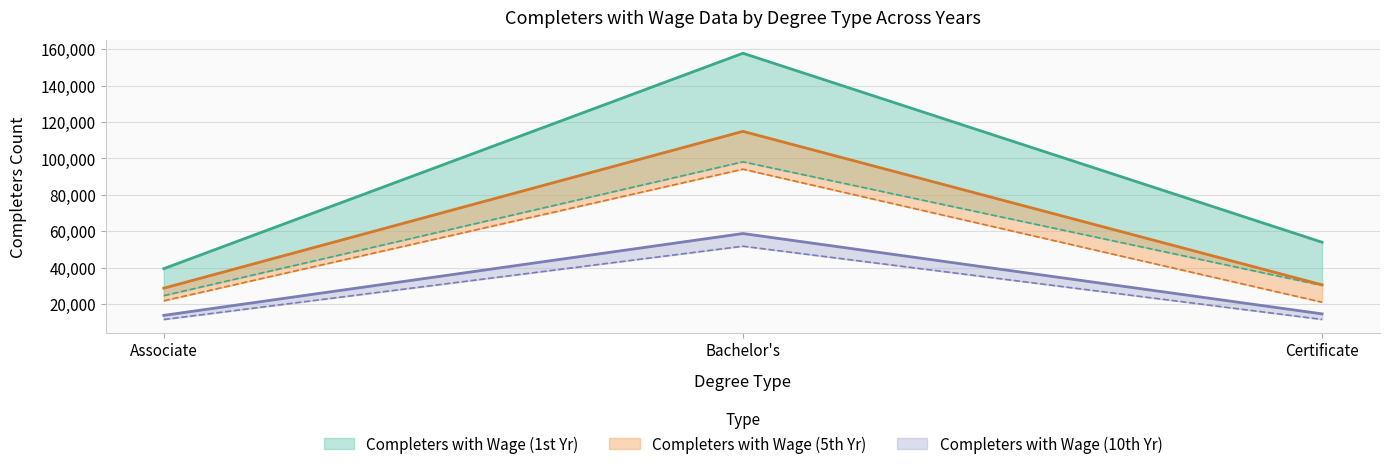

How many values in the 1ST YR. COMPLETERS MEET TIER2 LIVING WAGE COUNT series are below 30191?

1